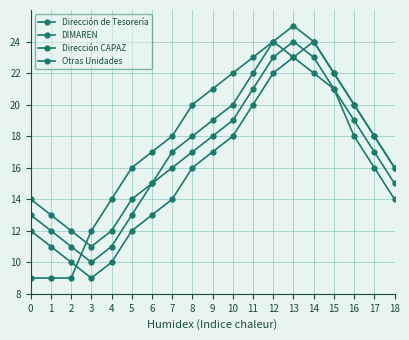

How many data points in Otras Unidades are less than 18?

9